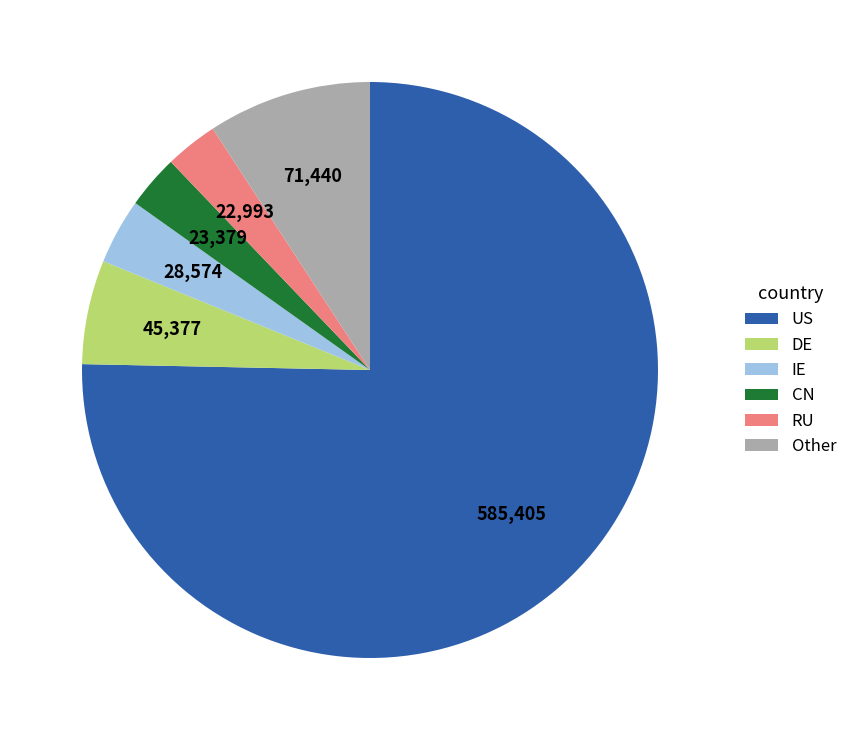

Does any single category account for the majority?

Yes